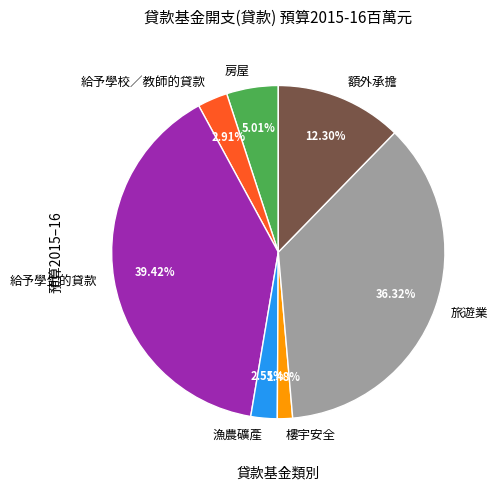

What percentage is NOT represented by 漁農礦產?

97.4%